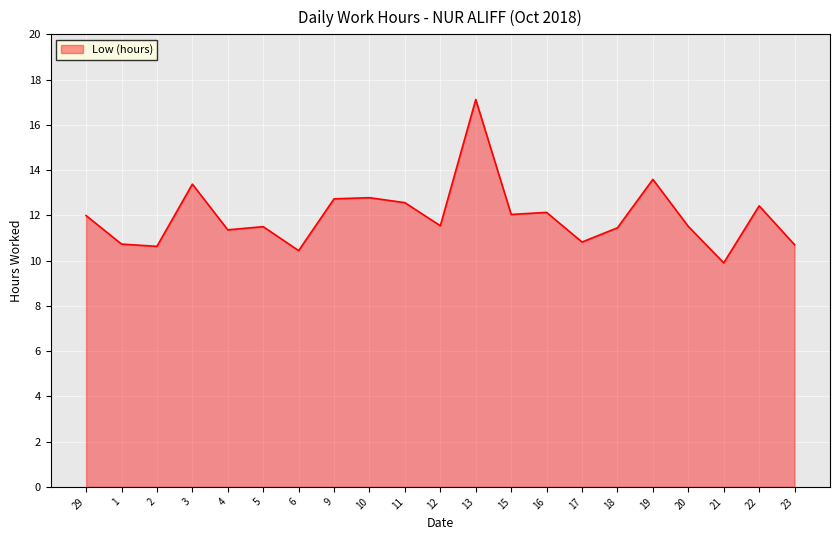

What position from the right is 5?

16